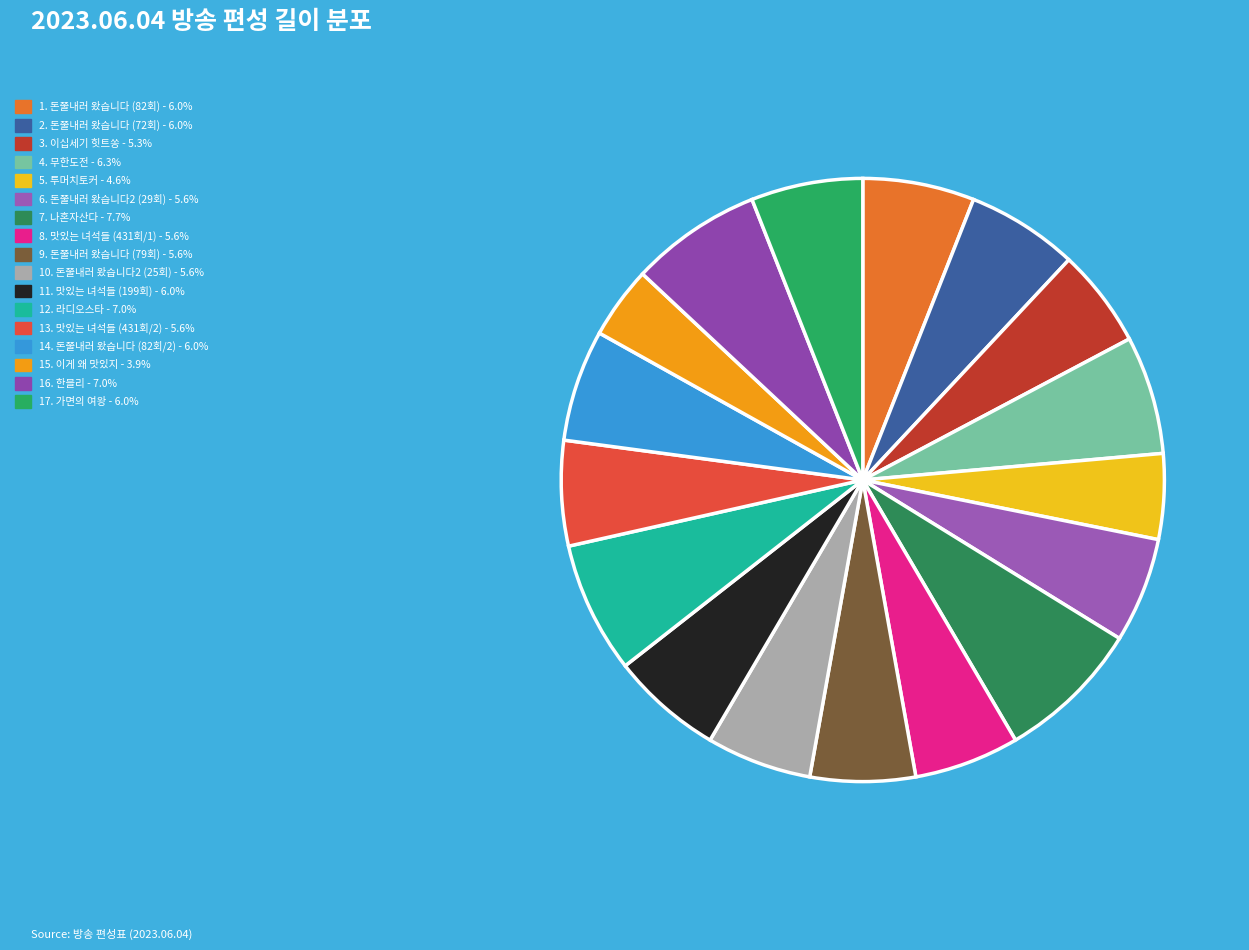

Count the number of slices in the pie.

17